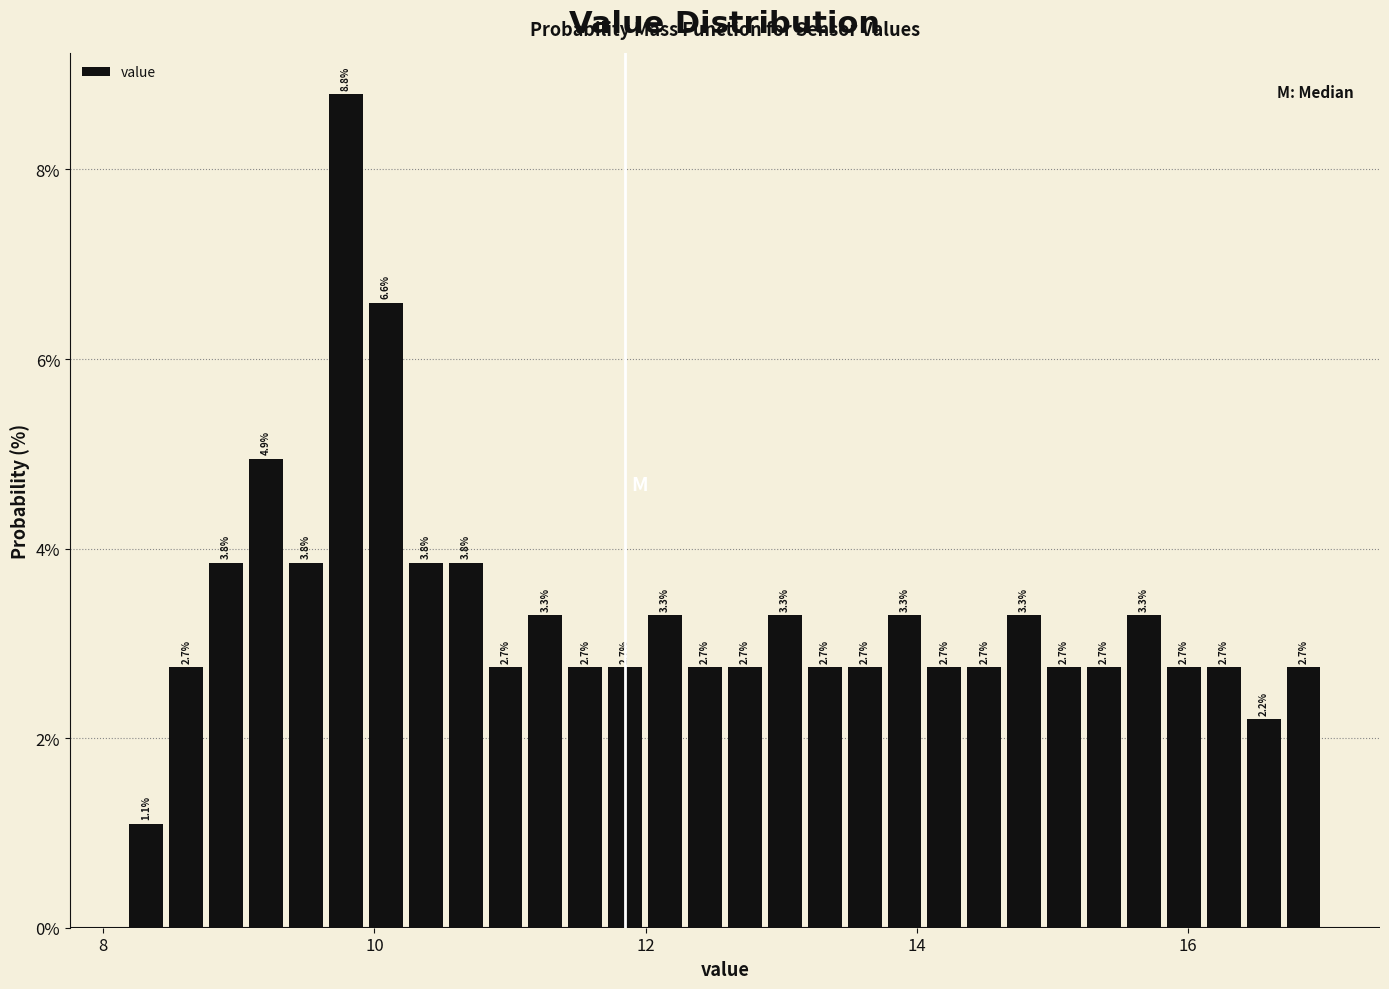

Around what value on the x-axis is the tallest bar? Give the approximate position of its centre, as read against the axis.

9.8